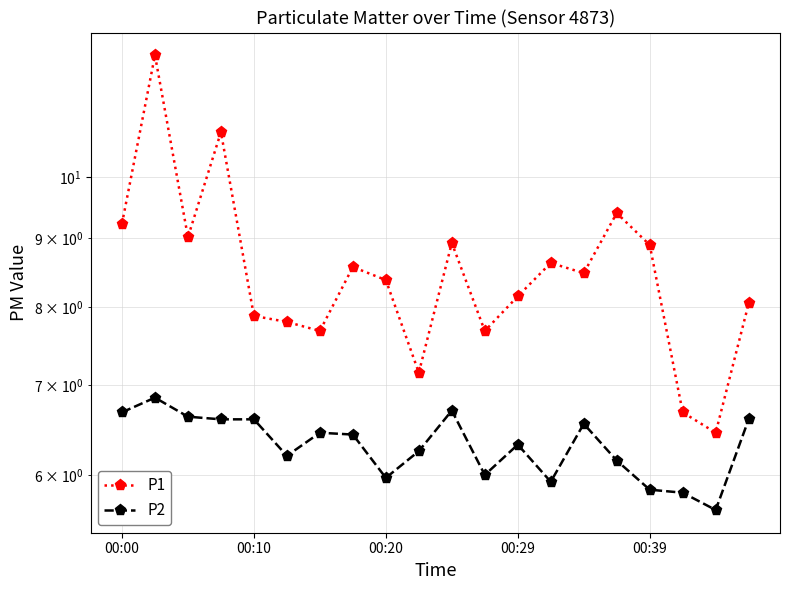

What is the minimum value for P2?

5.7